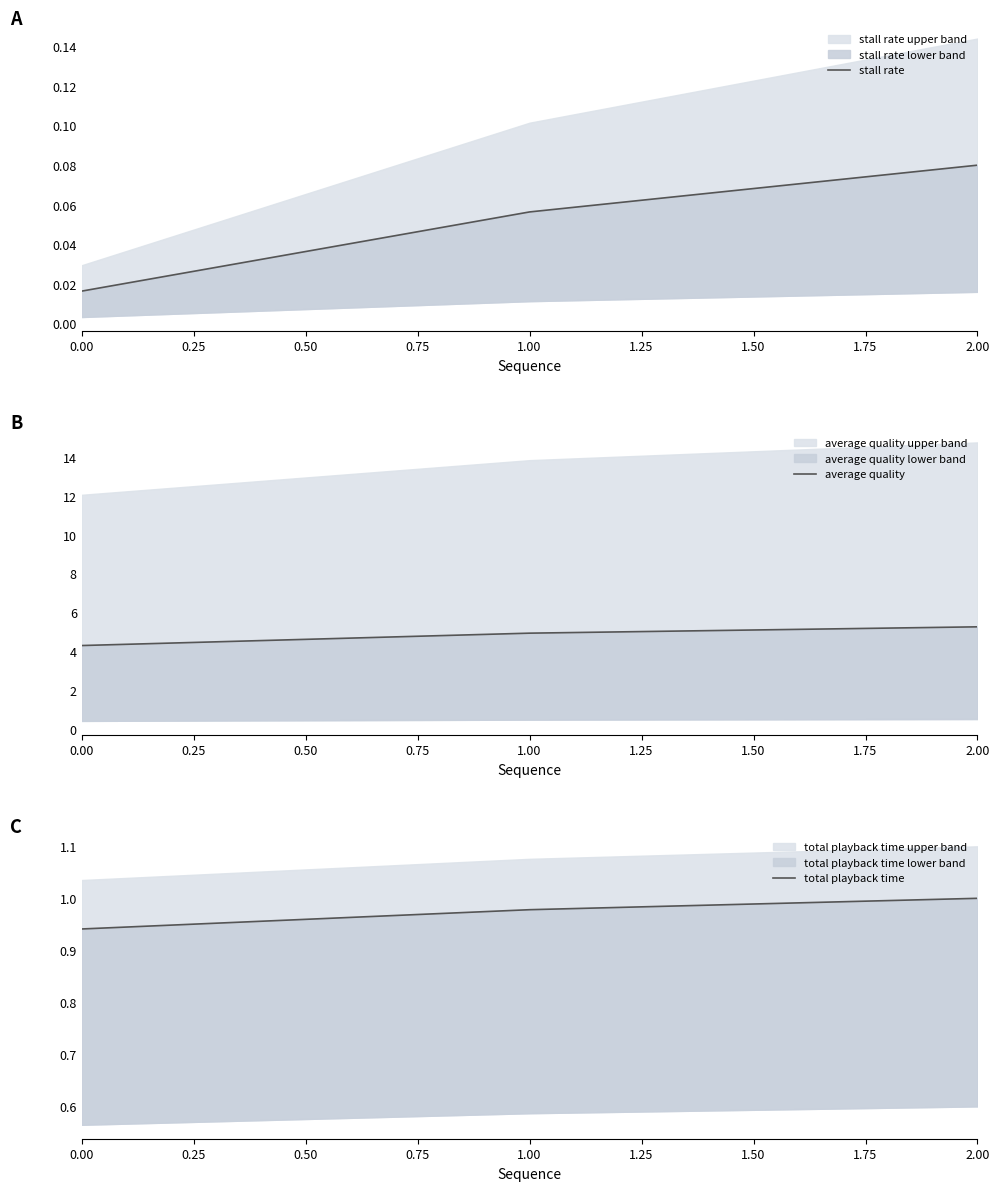

The value of total playback time at 1.00 is 1.6. True or false?

False